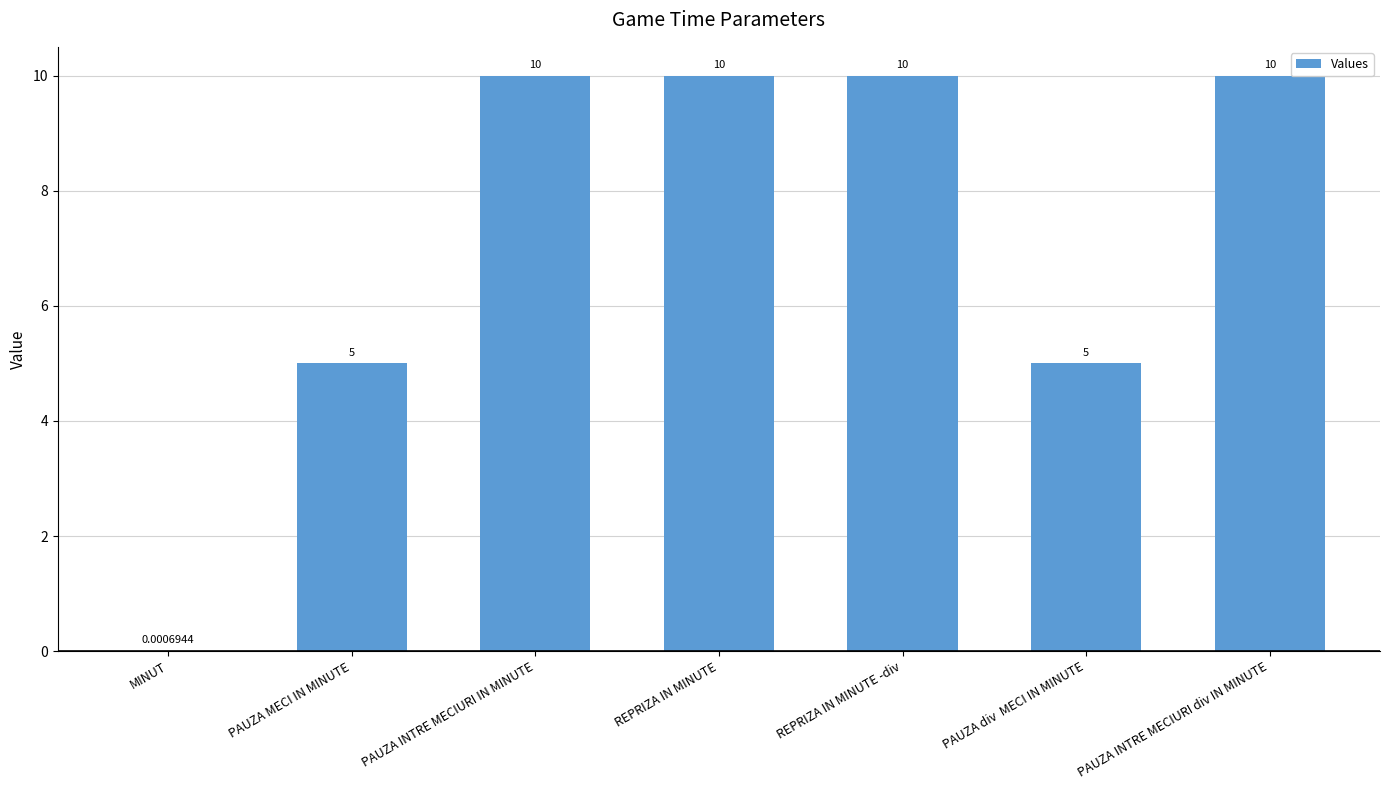

What is the sum of the values at REPRIZA IN MINUTE and PAUZA INTRE MECIURI div IN MINUTE?

20.0